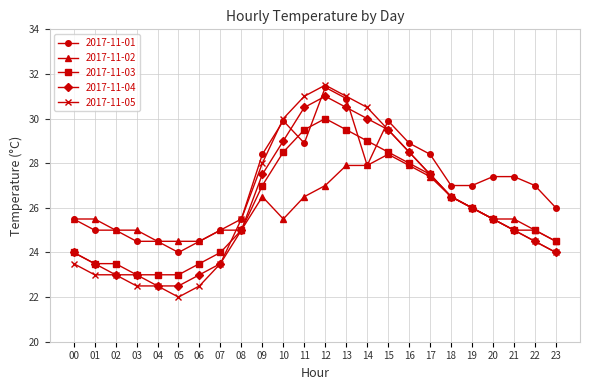

What is the difference between the second highest and second lowest values in the 2017-11-01 series?

6.4